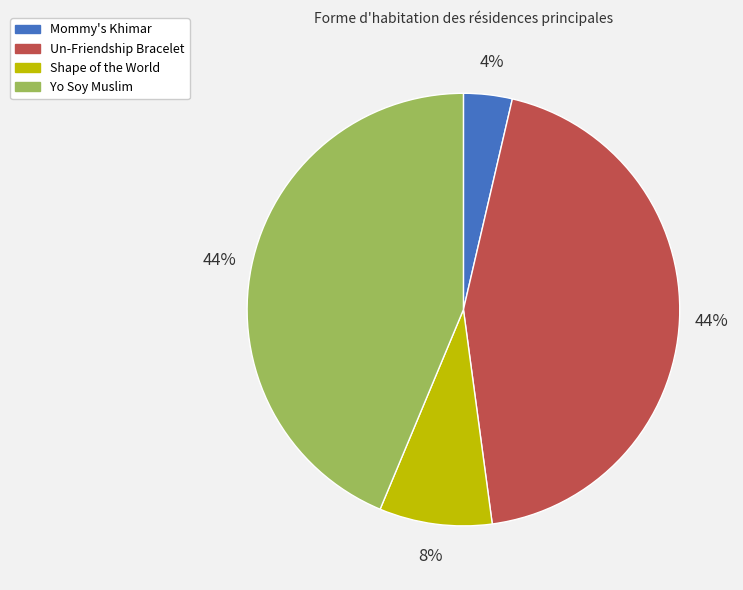

What is the smallest slice in the pie chart?

Mommy's Khimar